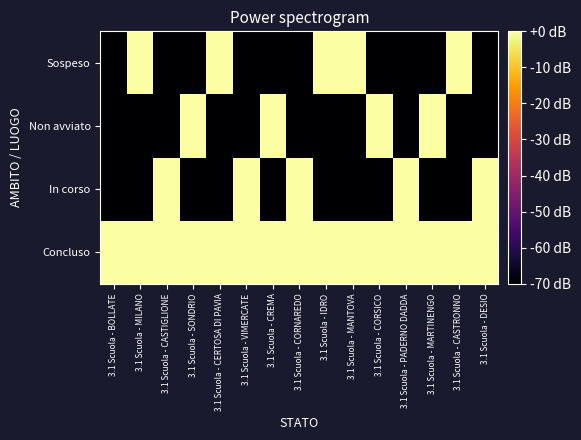

What is the maximum value shown in the chart?

16000